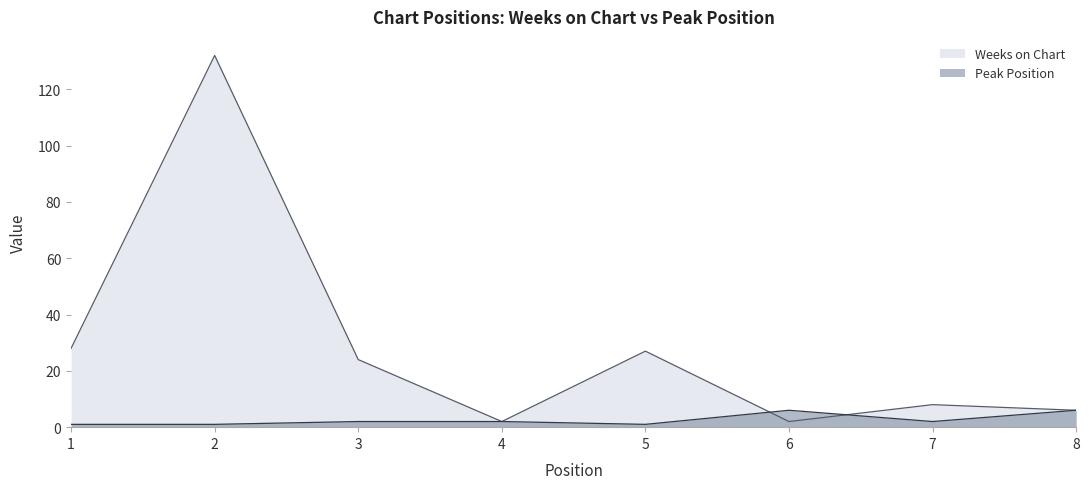

True or false: Peak Position has a value of 2 at 1.

False